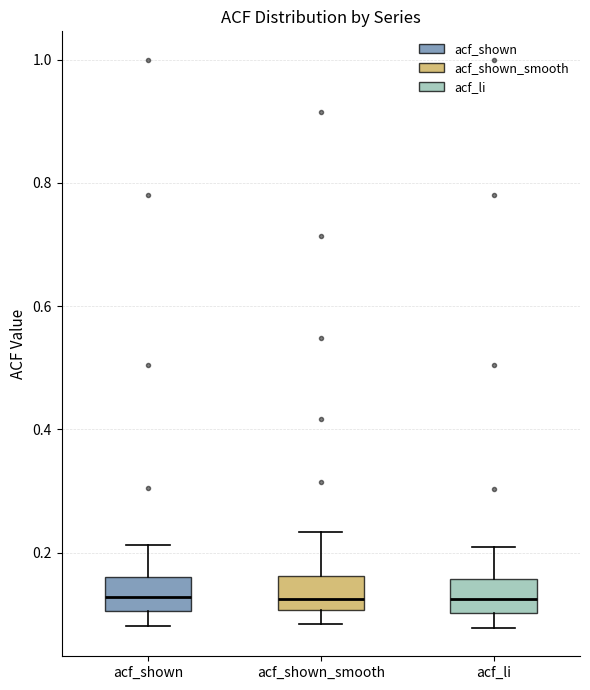

Reading left to right, transcribe this box plot: for each box, give where its median line is, the range the box spans, and where its two whiskers end, as read against the y-axis. The values are not printed on the chart, so give them approximately, as read against the axis.

acf_shown: median 0.12, box 0.10 to 0.16, whiskers 0.08 to 0.22
acf_shown_smooth: median 0.12, box 0.10 to 0.16, whiskers 0.08 to 0.24
acf_li: median 0.12, box 0.10 to 0.16, whiskers 0.08 to 0.20